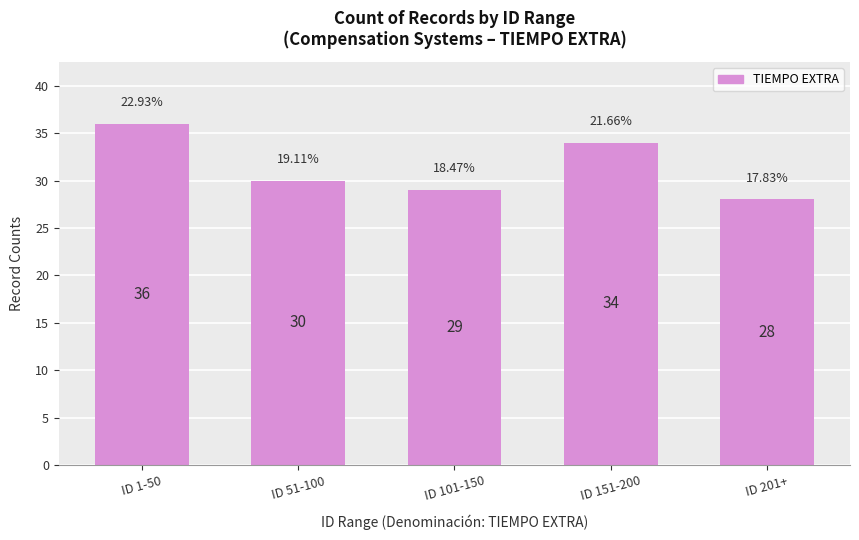

Which has a higher value, ID 101-150 or ID 151-200?

ID 151-200